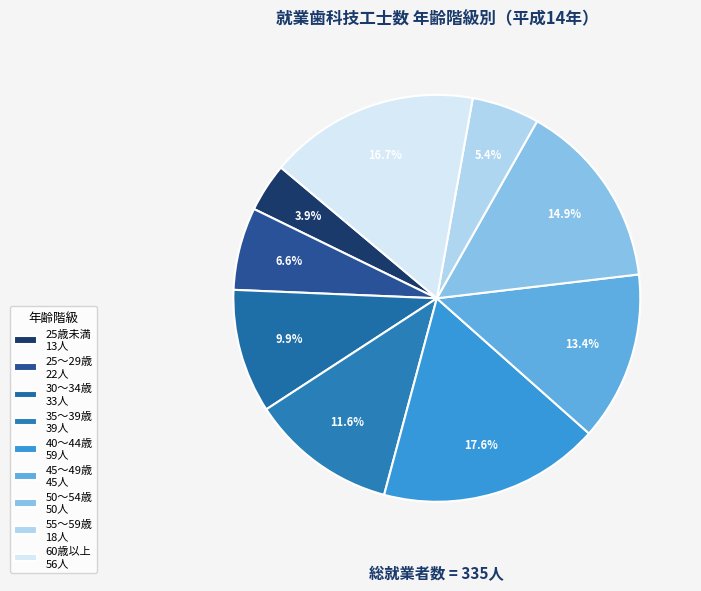

Is it true that 25歳未満 is 4% of the pie?

True